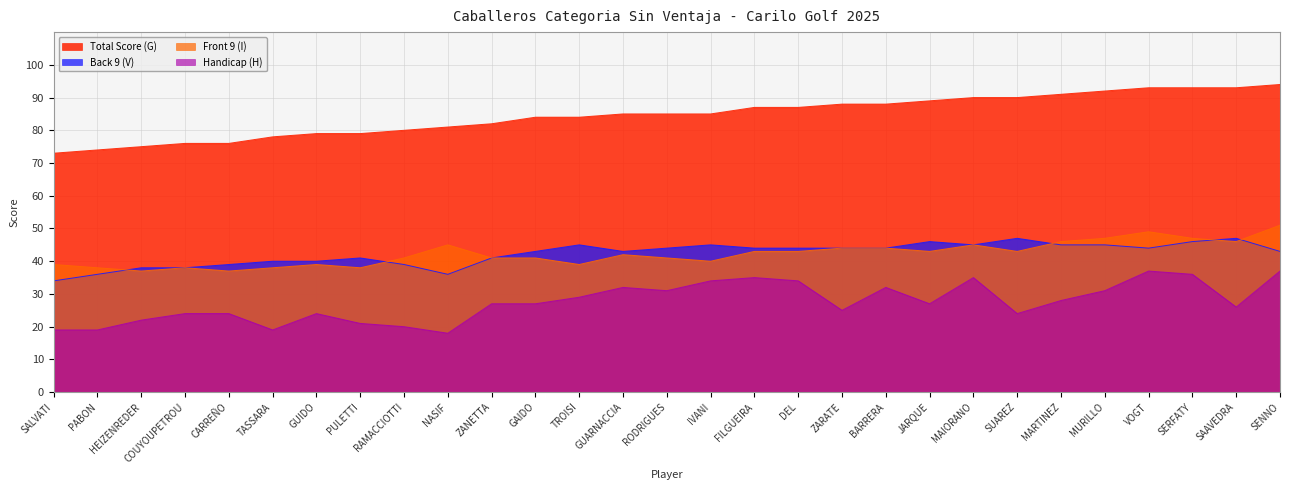

True or false: Back 9 (V) and Handicap (H) intersect in this chart.

False